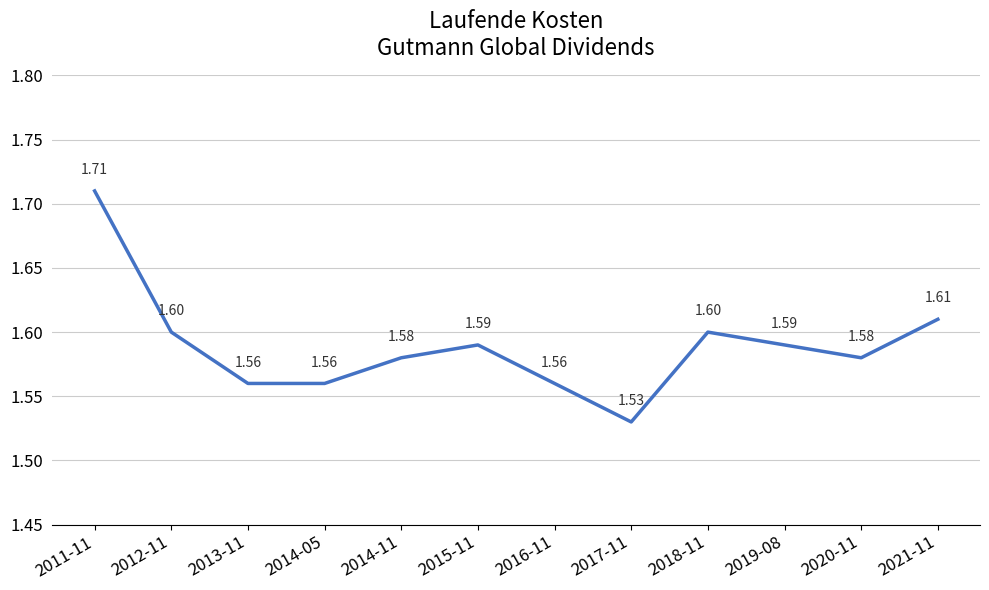

What position from the left is 2019-08?

10